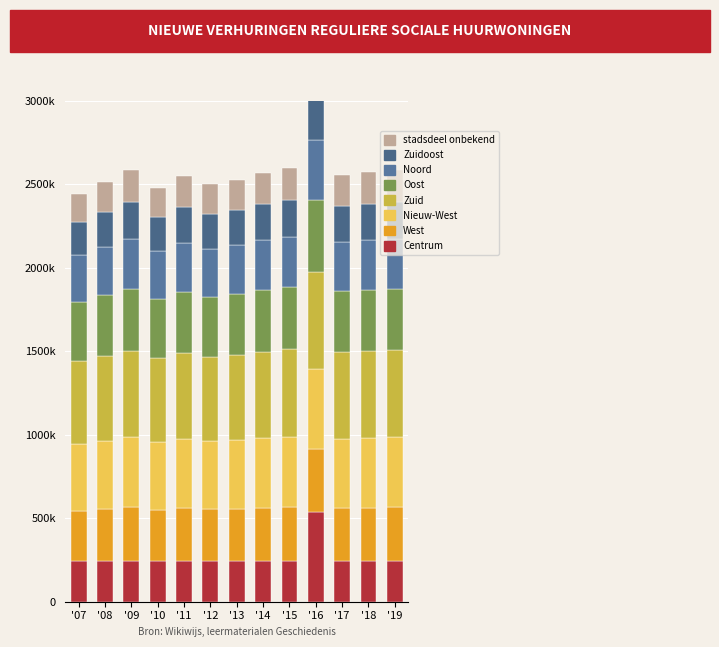

What is the average value?

267358